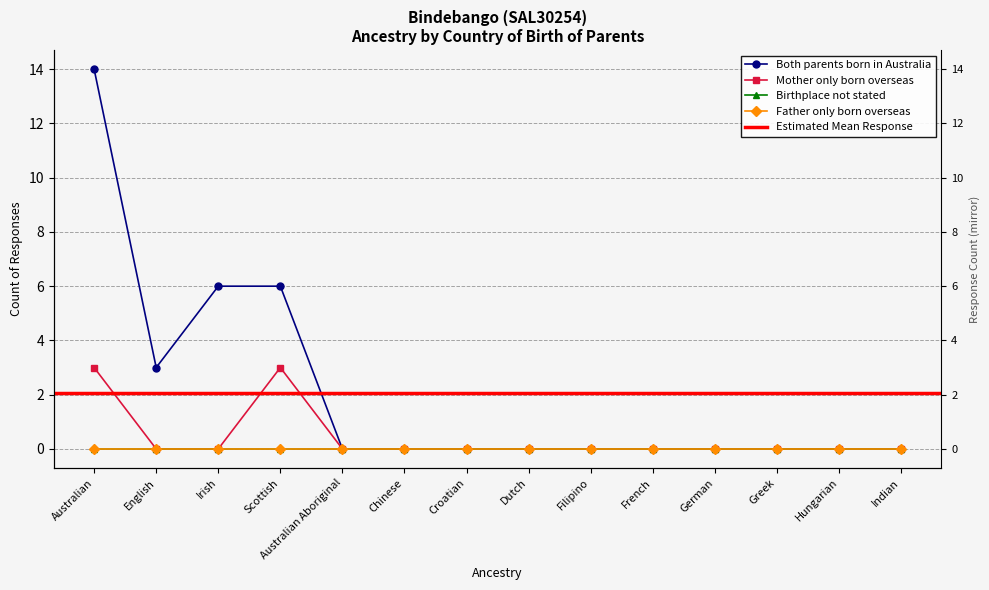

How many positive values does the Mother only born overseas series have?

2